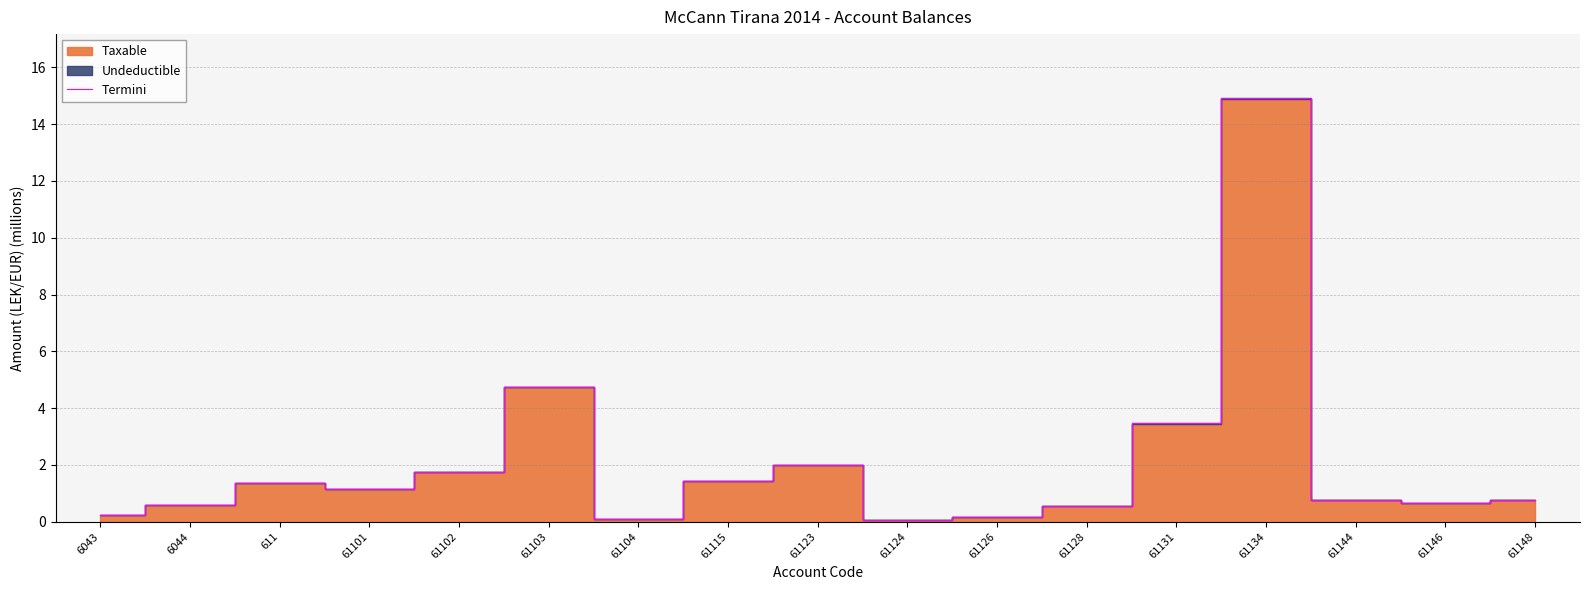

What is the smallest value displayed?

0.1